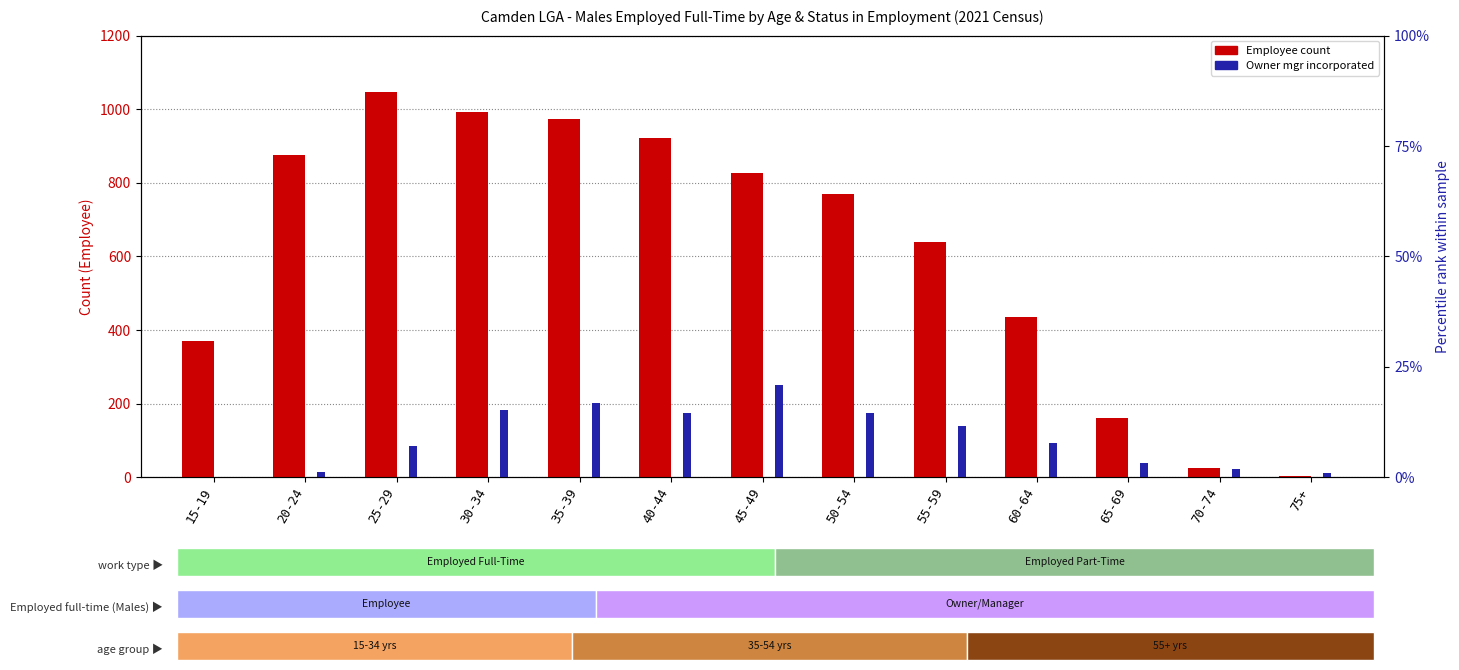

What is the label of the 7th bar from the left?

45-49